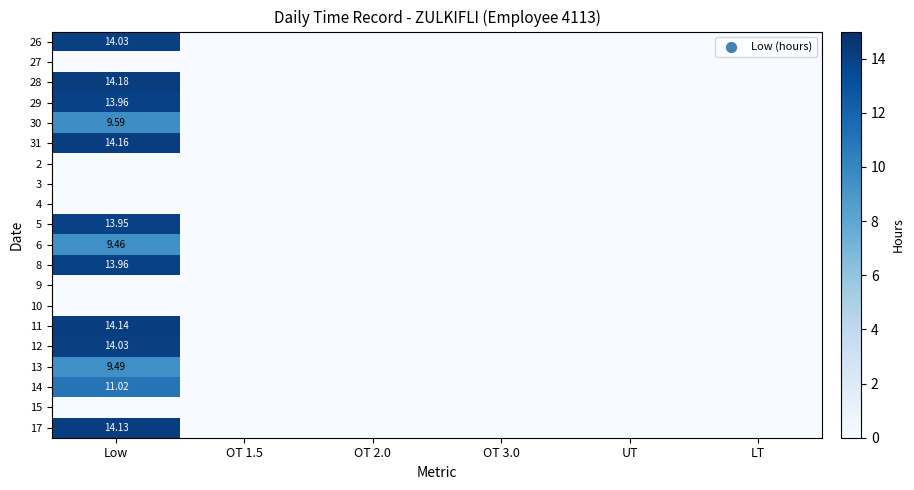

At LT, list the series in order from largest to smallest.

26, 27, 28, 29, 30, 31, 2, 3, 4, 5, 6, 8, 9, 10, 11, 12, 13, 14, 15, 17